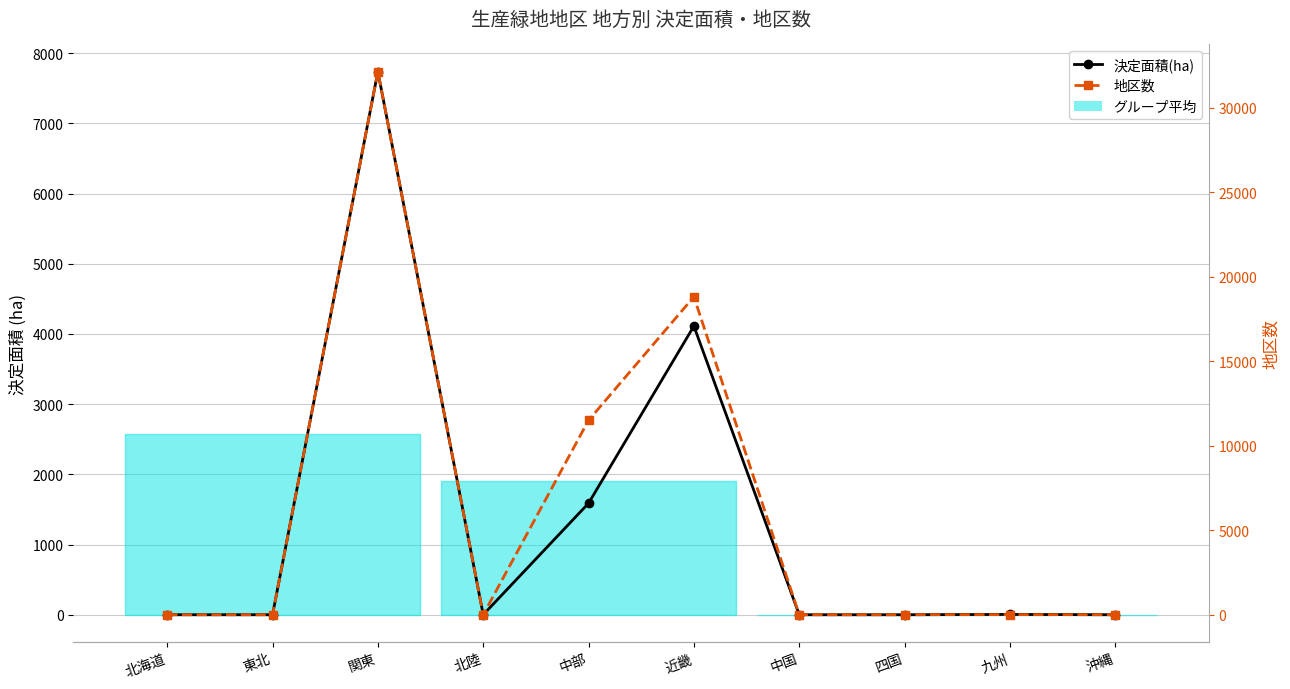

Which series has the largest range (max minus min)?

地区数